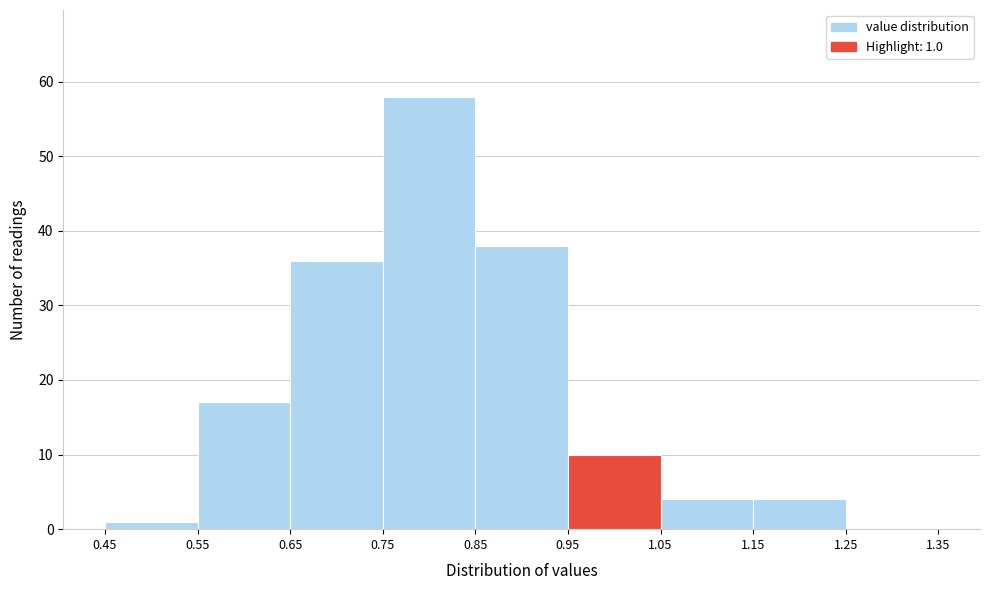

Which range on the x-axis has the tallest bar?

0.75 to 0.85